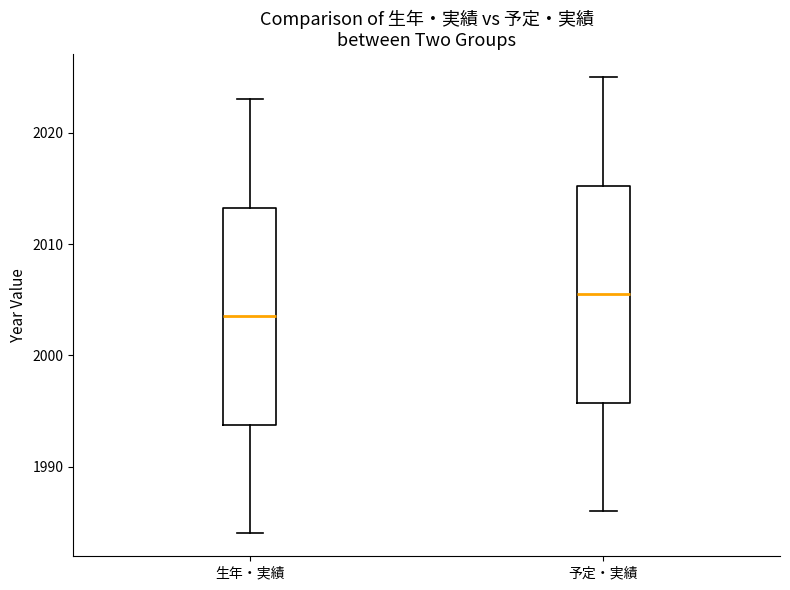

Reading left to right, transcribe this box plot: for each box, give where its median line is, the range the box spans, and where its two whiskers end, as read against the y-axis. The values are not printed on the chart, so give them approximately, as read against the axis.

生年・実績: median 2004, box 1994 to 2013, whiskers 1984 to 2023
予定・実績: median 2006, box 1996 to 2015, whiskers 1986 to 2025